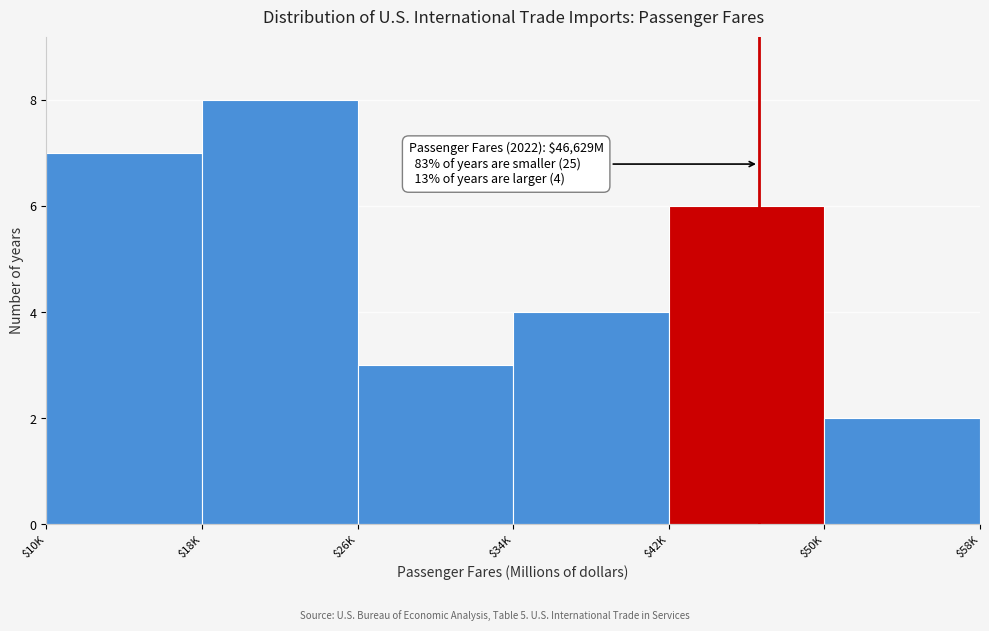

Reading right to left, what are all the values shown in this chart?

2	6	4	3	8	7